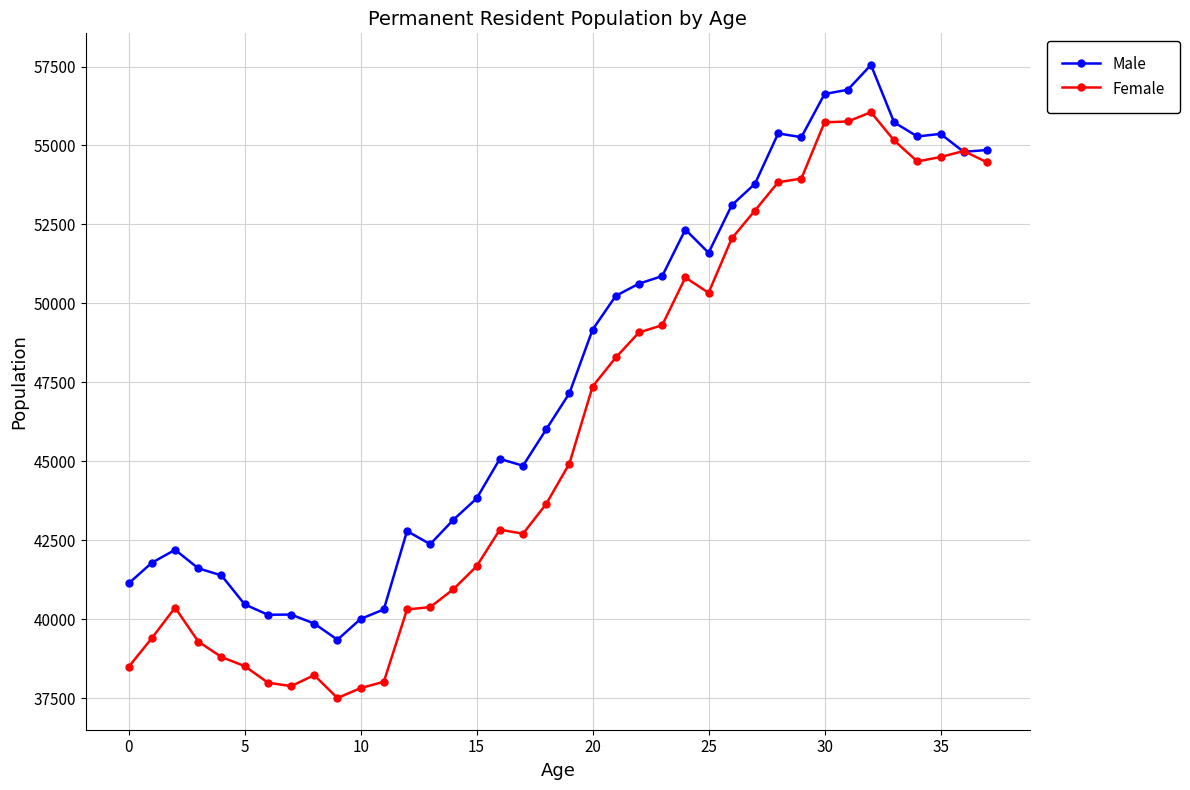

What is the value of the Male point at the 1st from the left?

41132